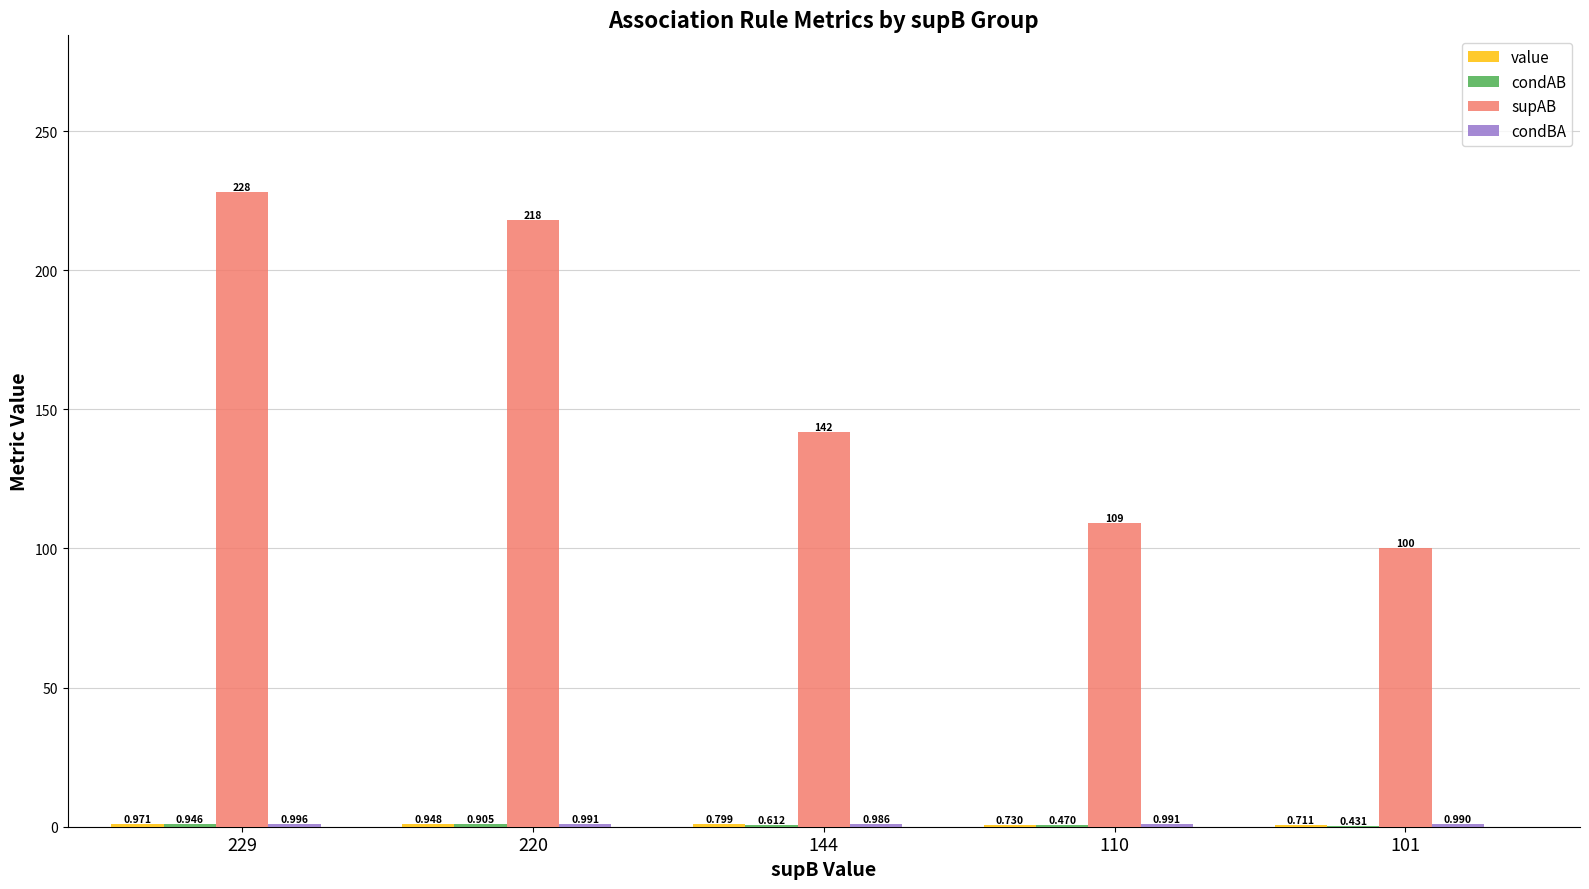

Which series has the largest total across all categories?

supAB